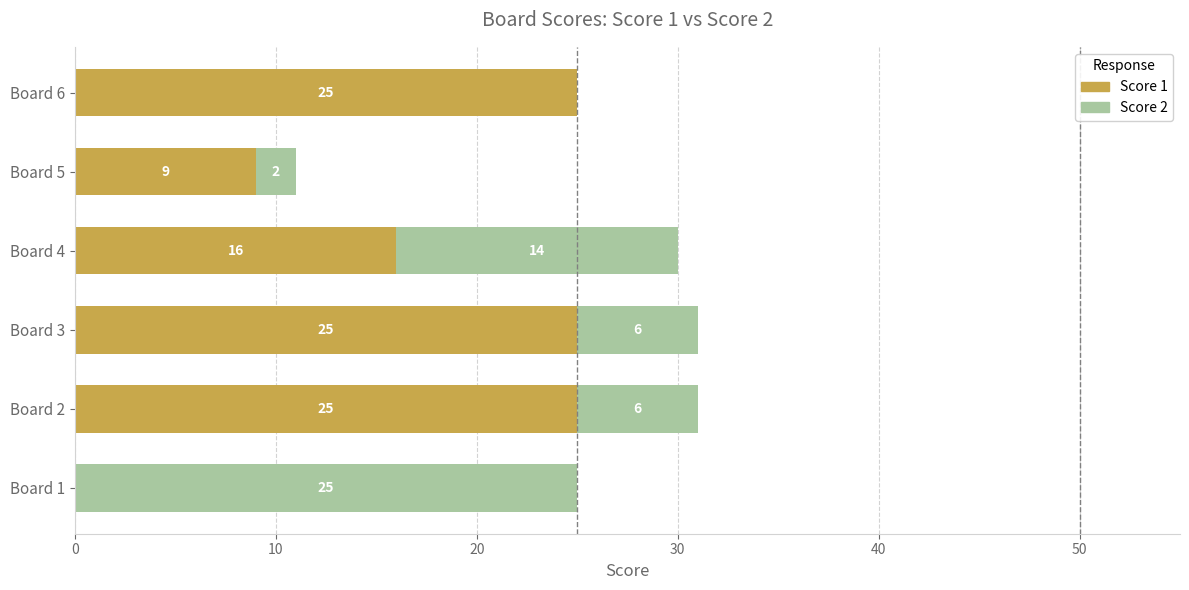

What is the sum of the Score 1 values at Board 5 and Board 2?

34